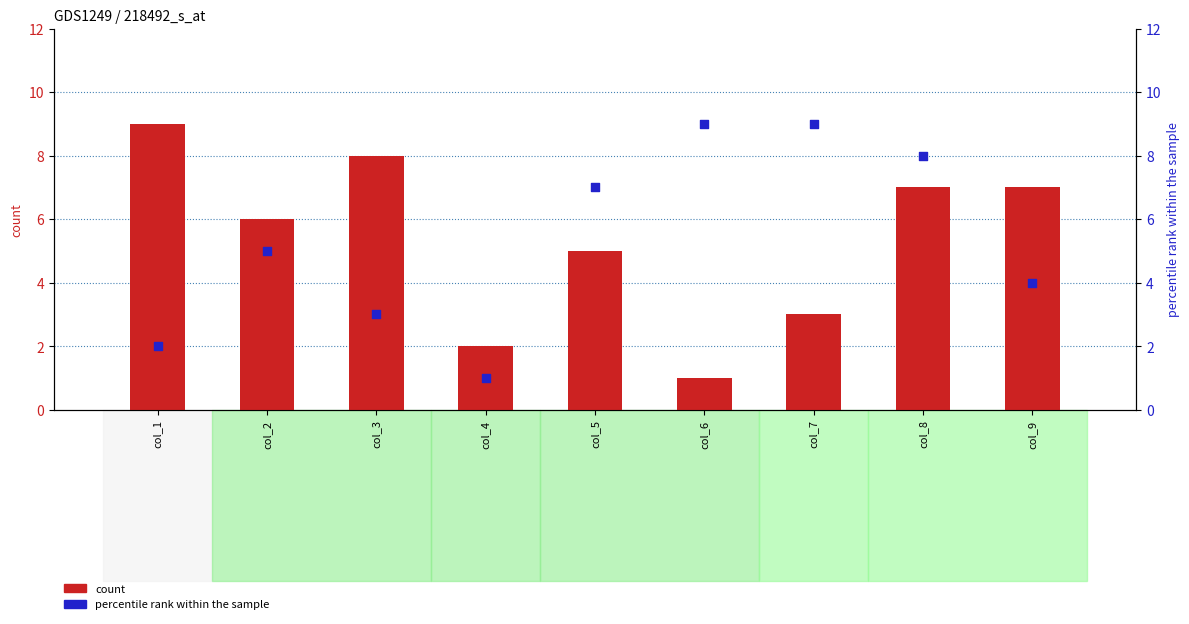

What is the total value across all series at col_1?

11